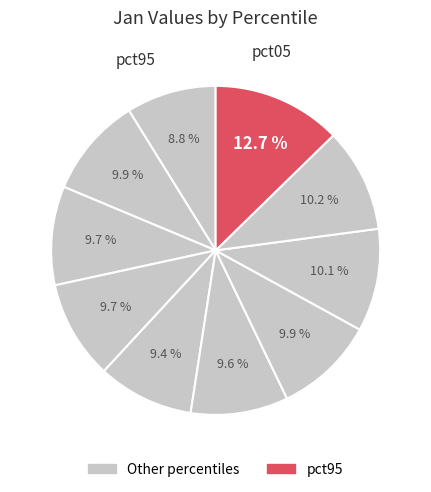

How many slices are in this pie chart?

10